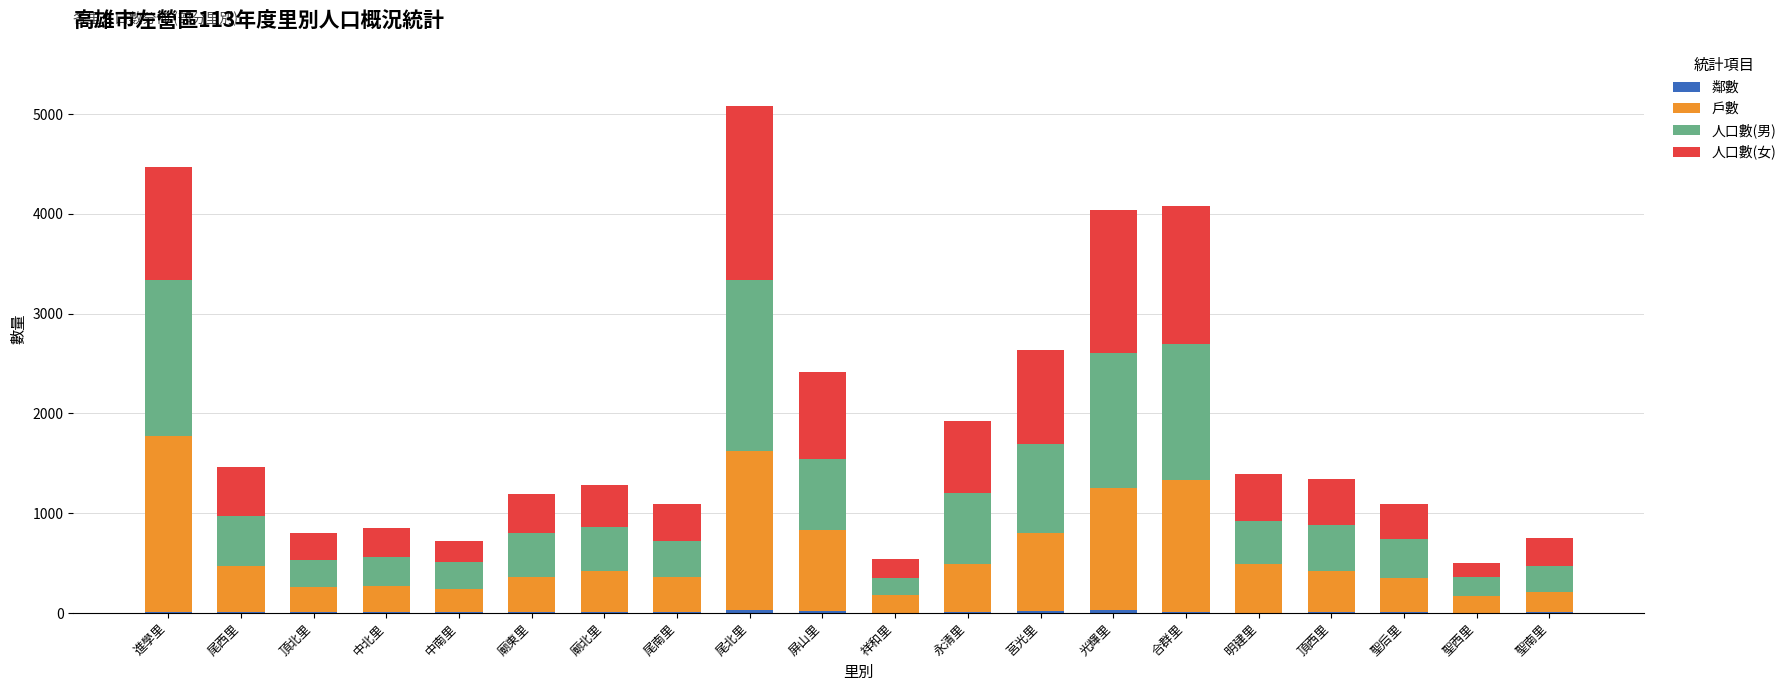

At which category is the sum across all series the highest?

尾北里